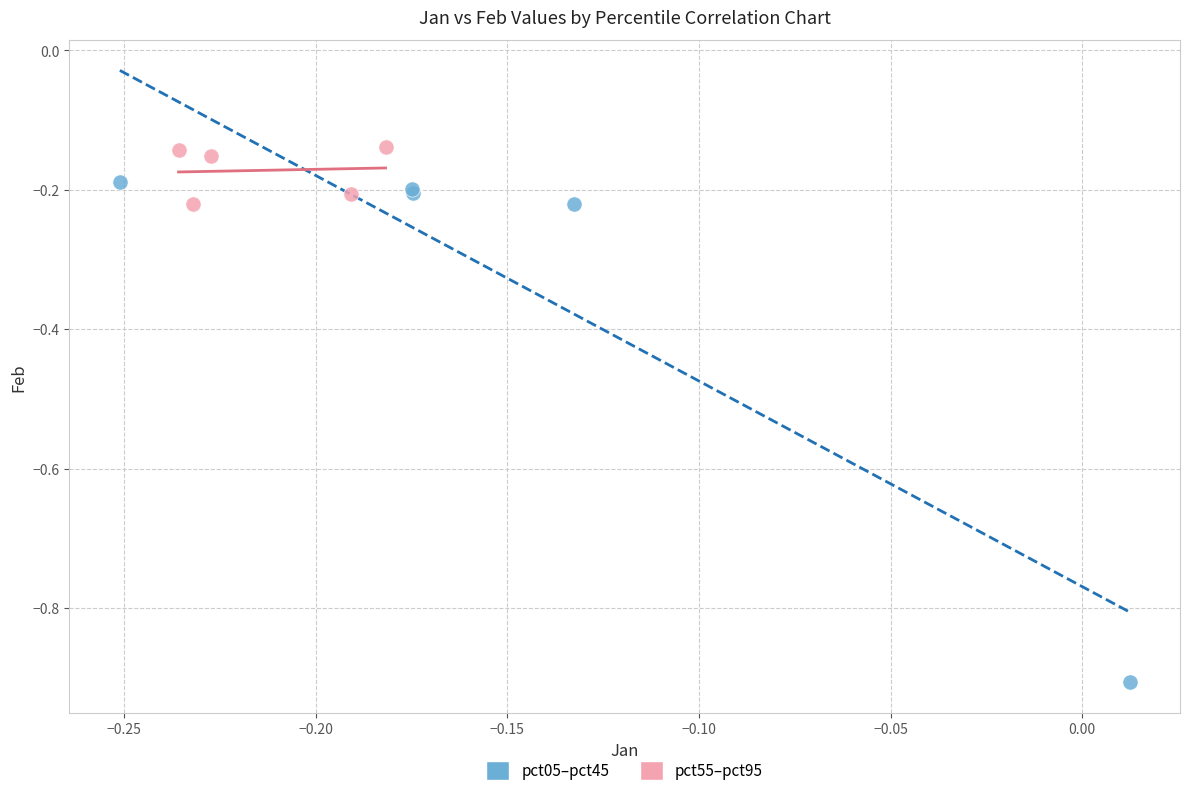

Which series reaches the maximum Y coordinate?

pct55–pct95